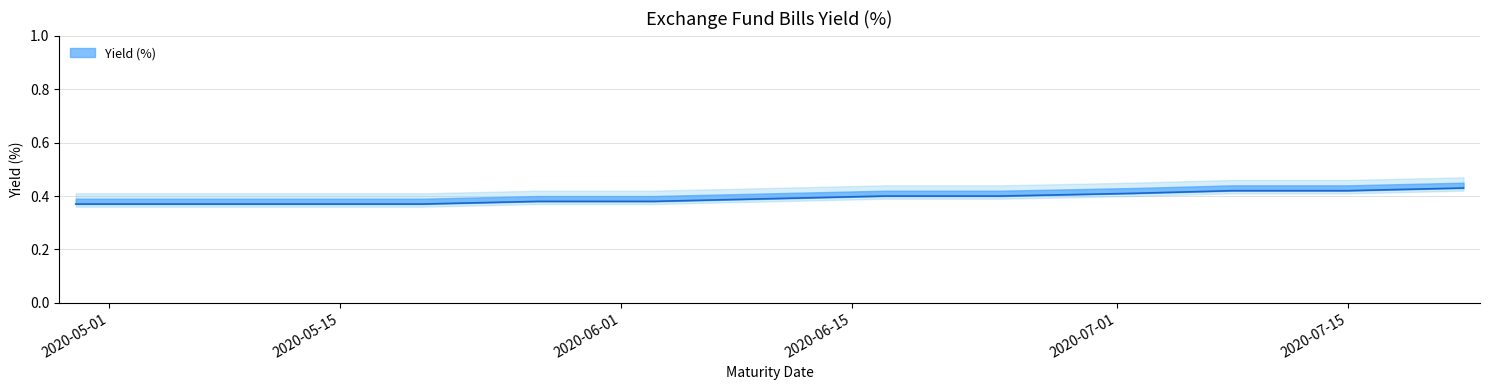

The value at 2020-05-06 is 0.4. True or false?

True